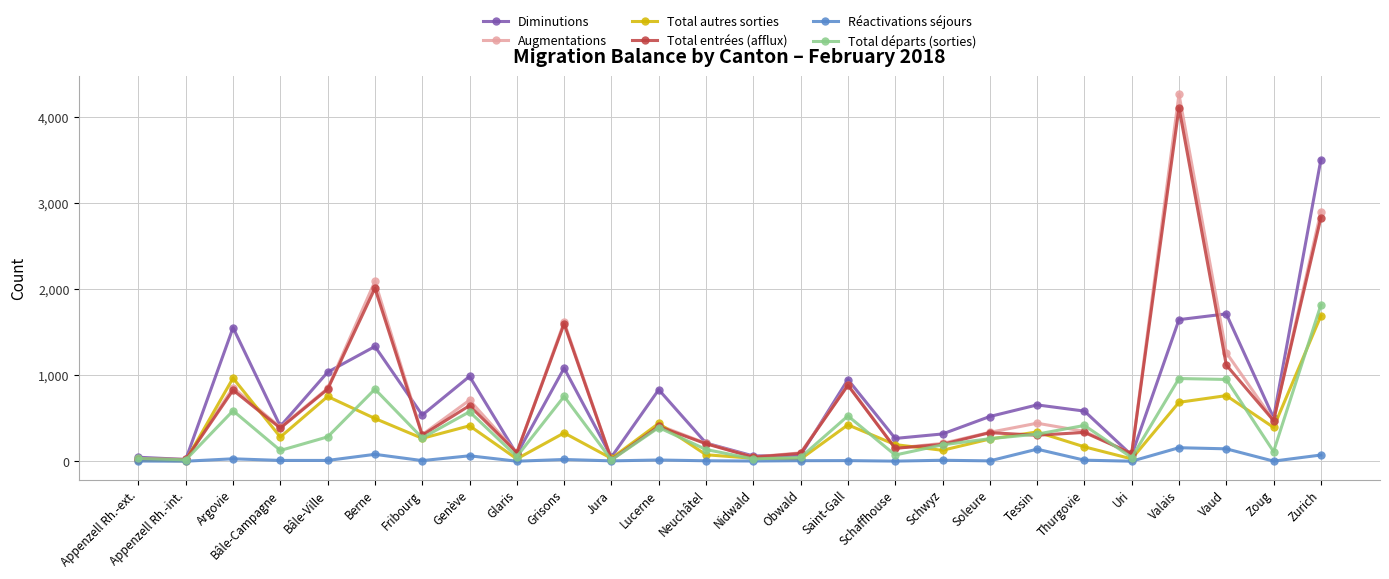

At which category is the sum across all series the highest?

Zurich